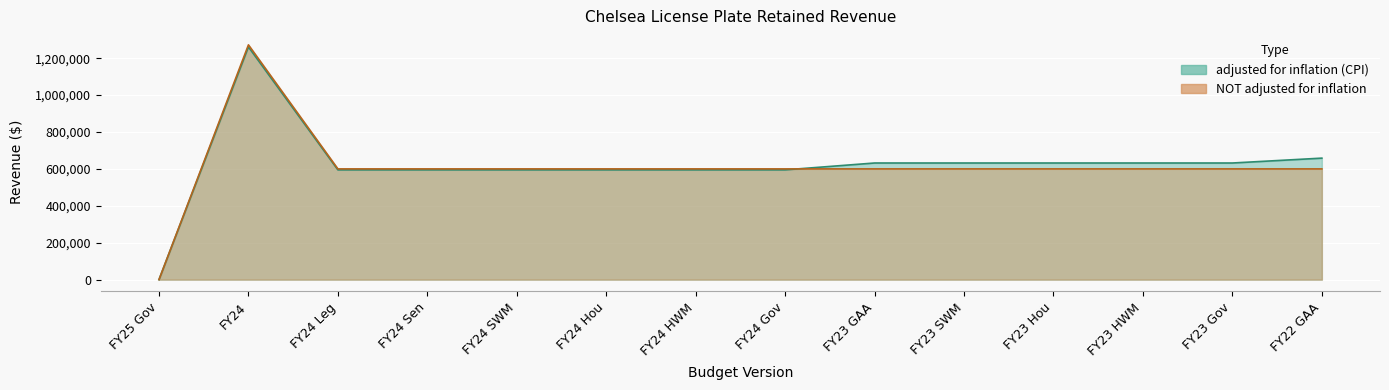

How many lines are shown in the chart?

2